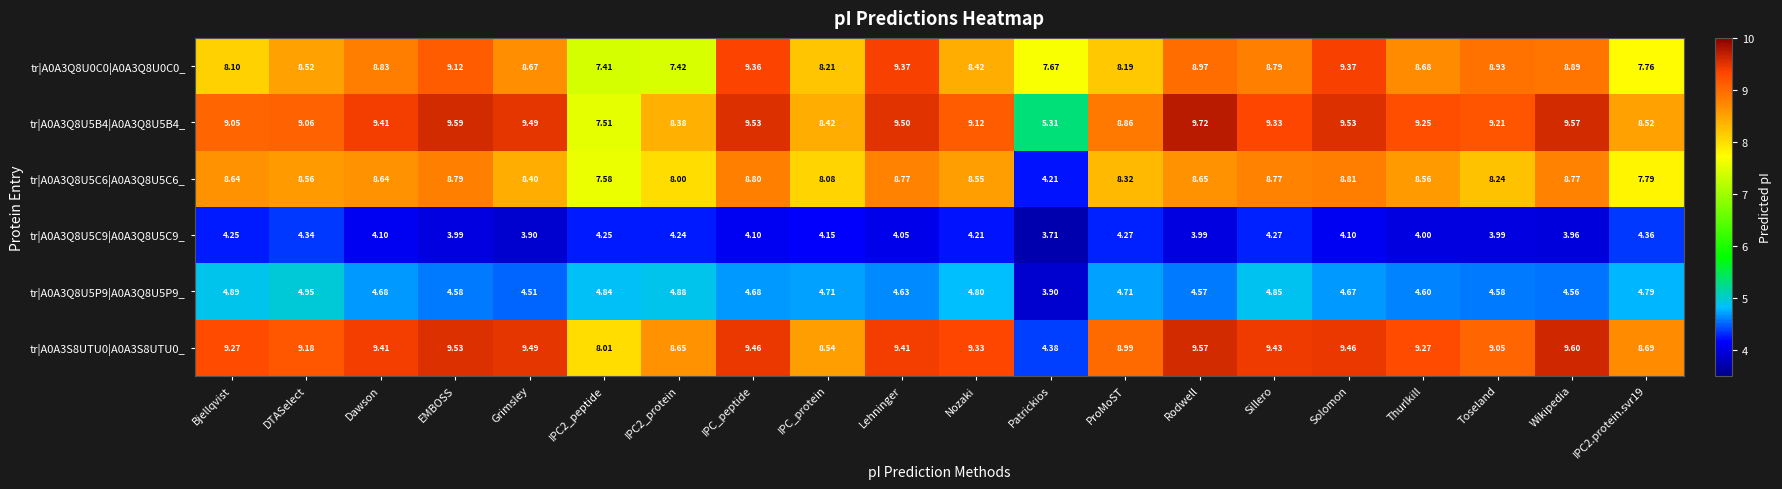

Which series has the largest total across all categories?

tr|A0A3S8UTU0|A0A3S8UTU0_